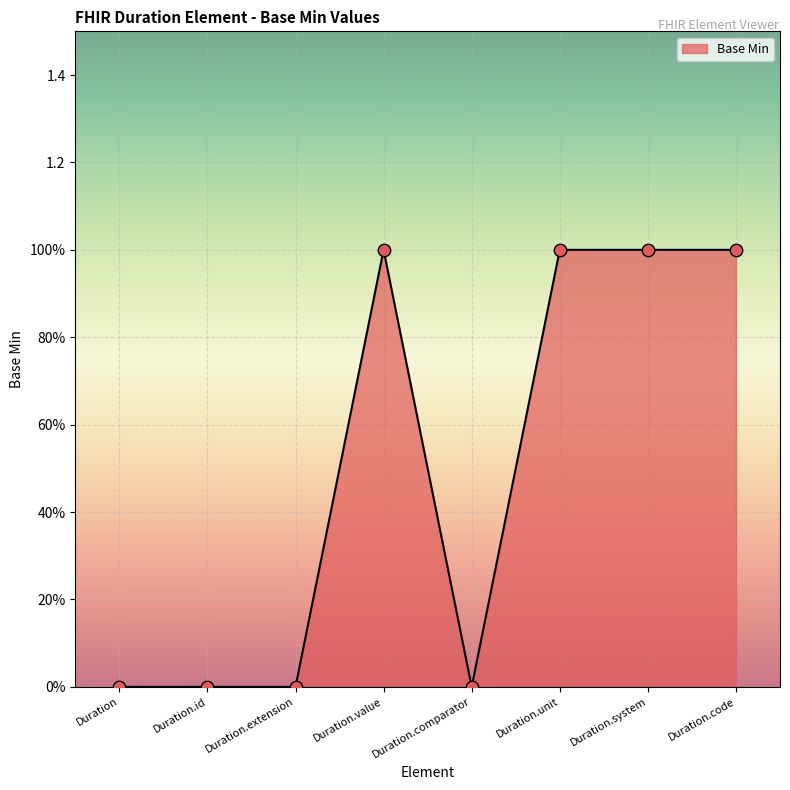

Between Duration.id and Duration.value, which is larger?

Duration.value